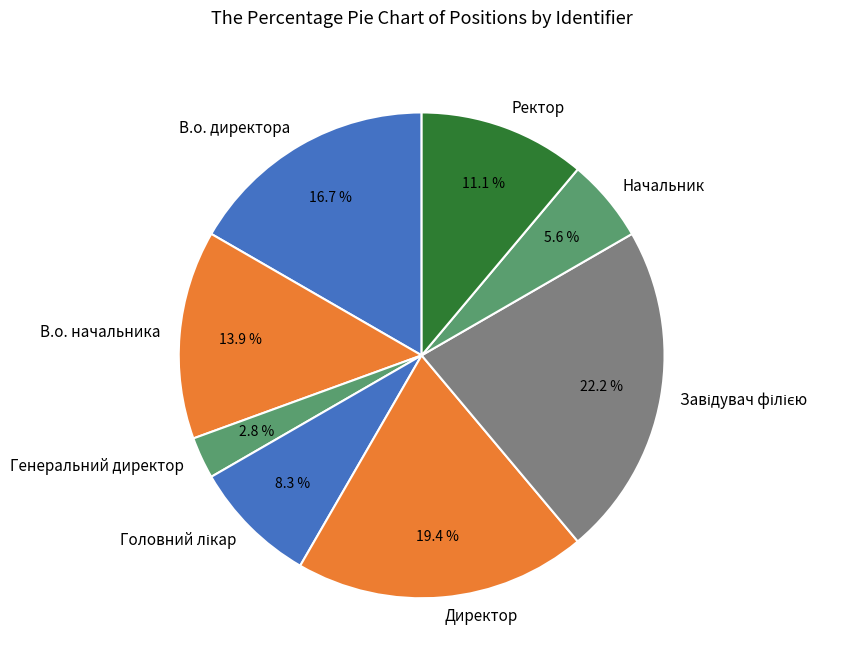

Is there a majority slice in this chart?

No